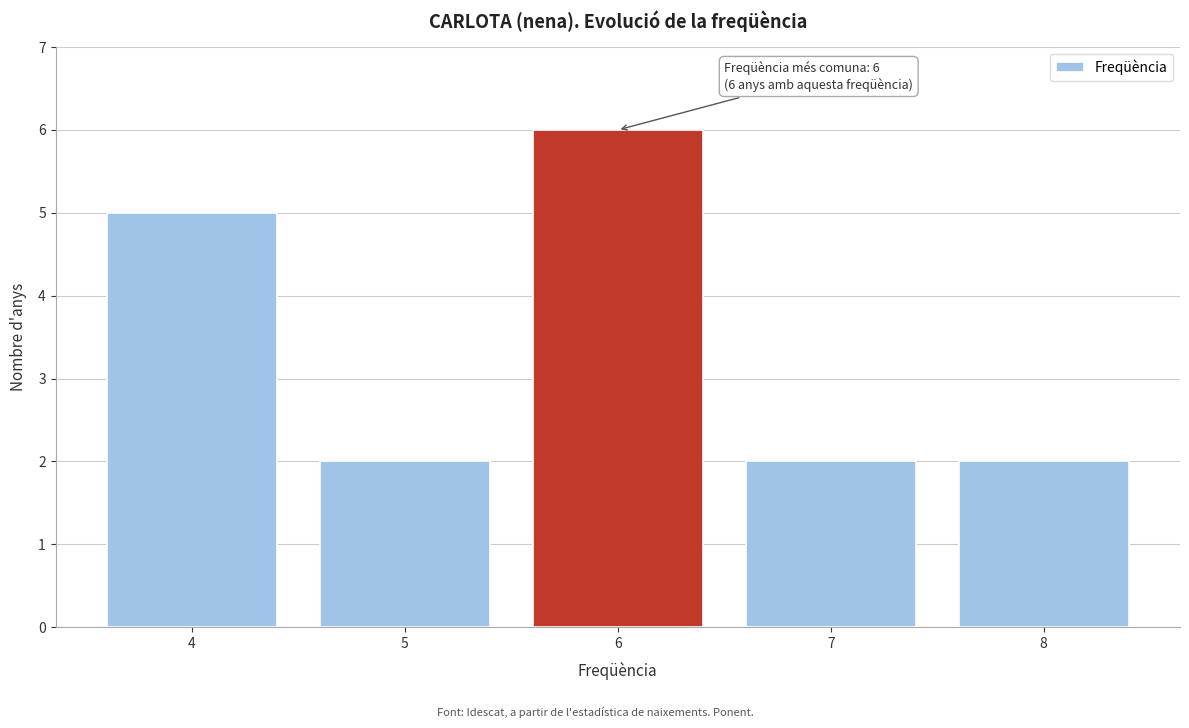

Reading right to left, what are all the values shown in this chart?

2	2	6	2	5